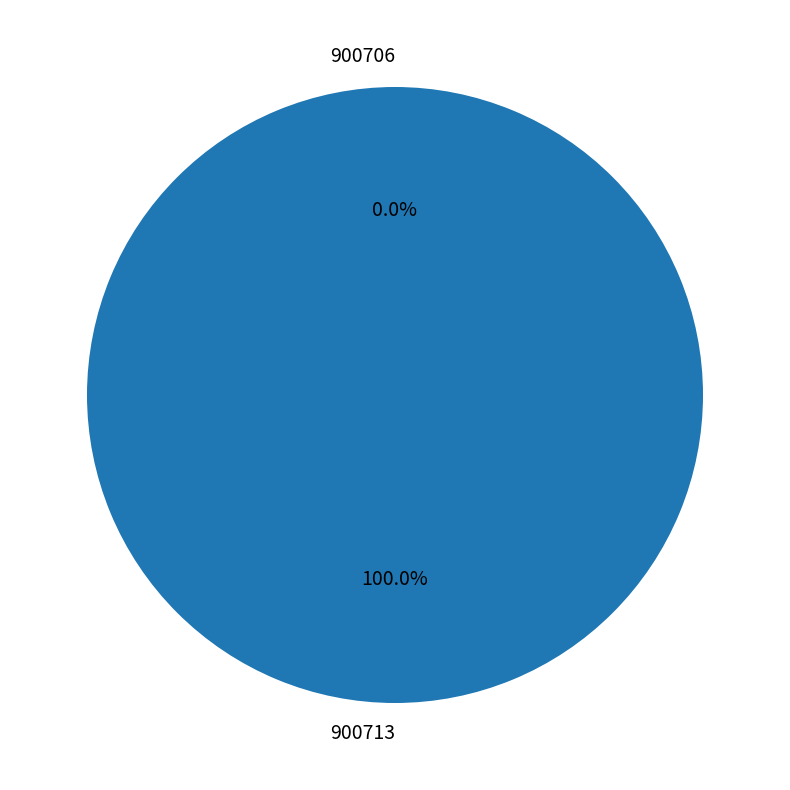

To the nearest percent, what is the average slice percentage?

50%